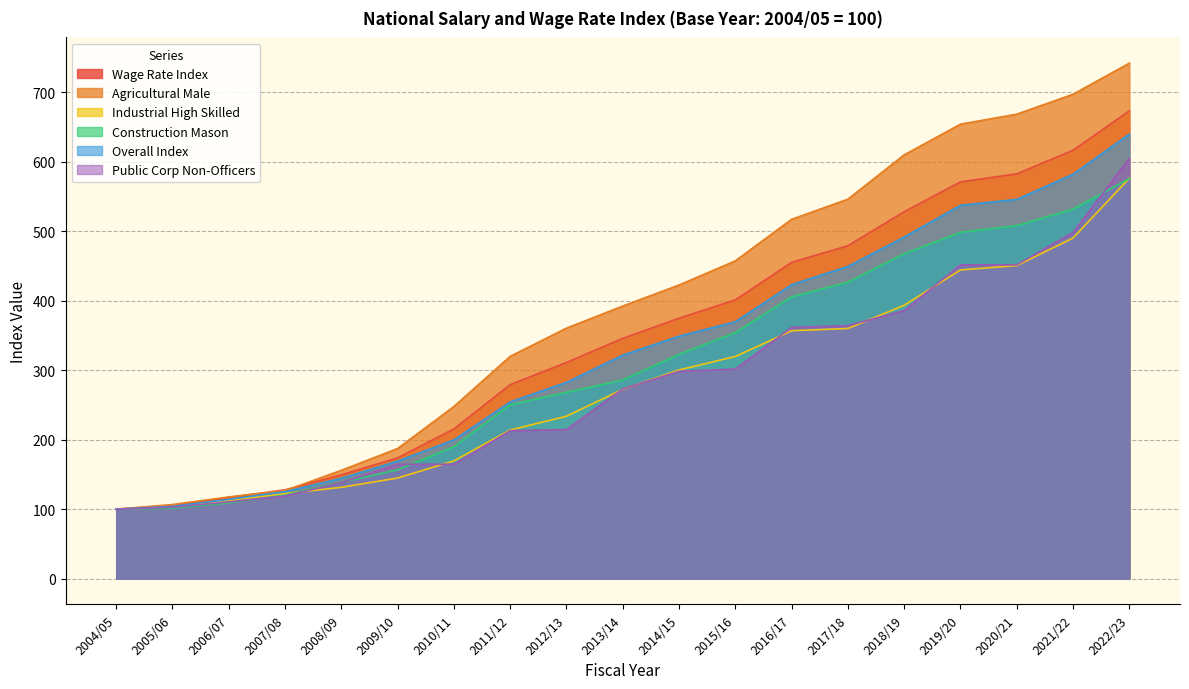

At 2018/19, list the series in order from largest to smallest.

Agricultural Male, Wage Rate Index, Overall Index, Construction Mason, Industrial High Skilled, Public Corp Non-Officers